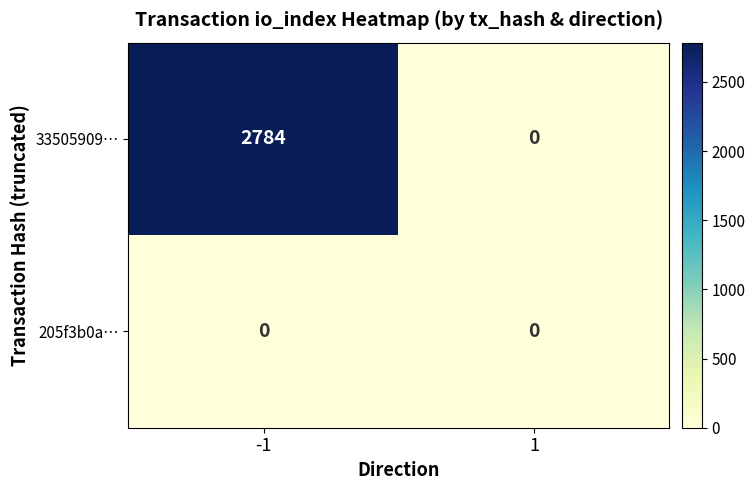

Reading left to right, list all the values displayed in this chart.

33505909…: -1=2784	1=0
205f3b0a…: -1=0	1=0